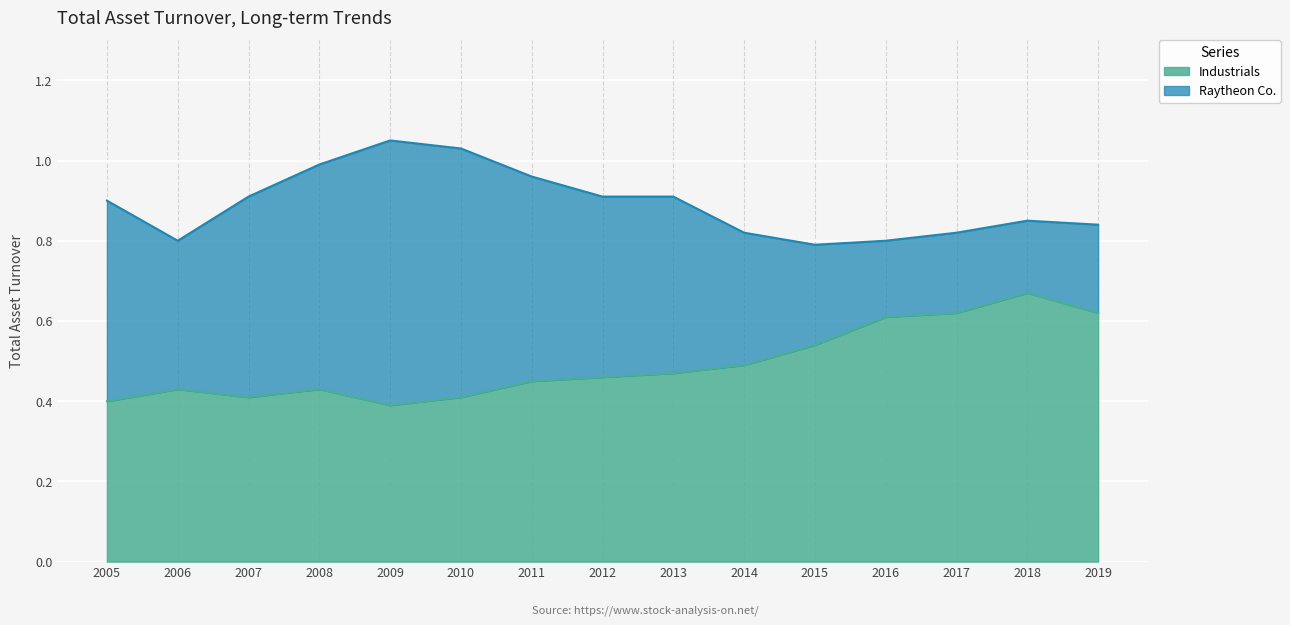

At which category is the sum across all series the highest?

2018